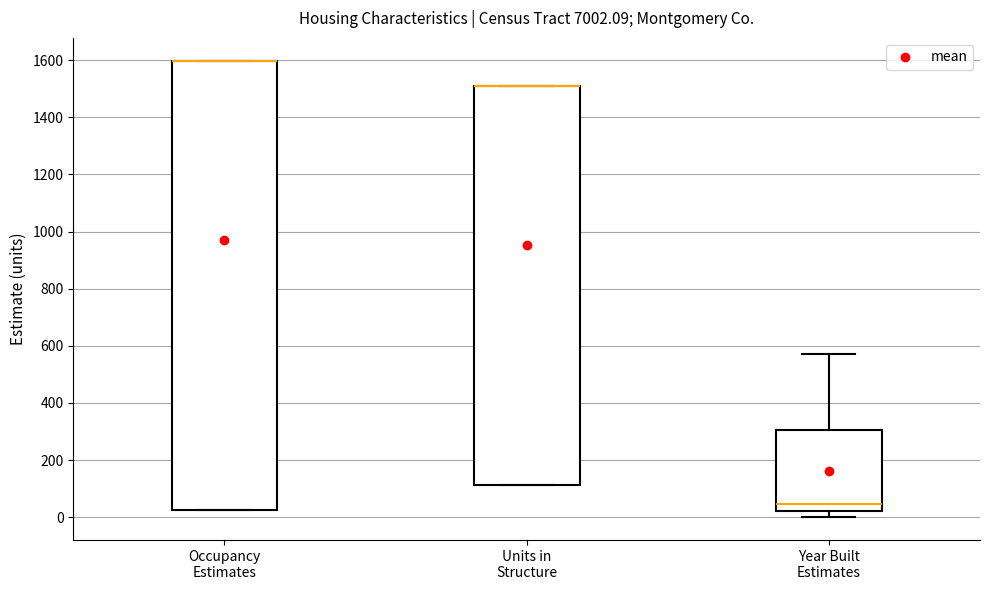

Reading left to right, read every box against the y-axis: the position of its median line, the range the box covers, and the ends of its whiskers. The values are not printed on the chart, so give them approximately, as read against the axis.

Occupancy Estimates: median 1600 (drawn on the box's upper edge), box 20 to 1600, whiskers 20 to 1600
Units in Structure: median 1520 (drawn on the box's upper edge), box 120 to 1520, whiskers 120 to 1520
Year Built Estimates: median 40, box 20 to 300, whiskers 0 to 580